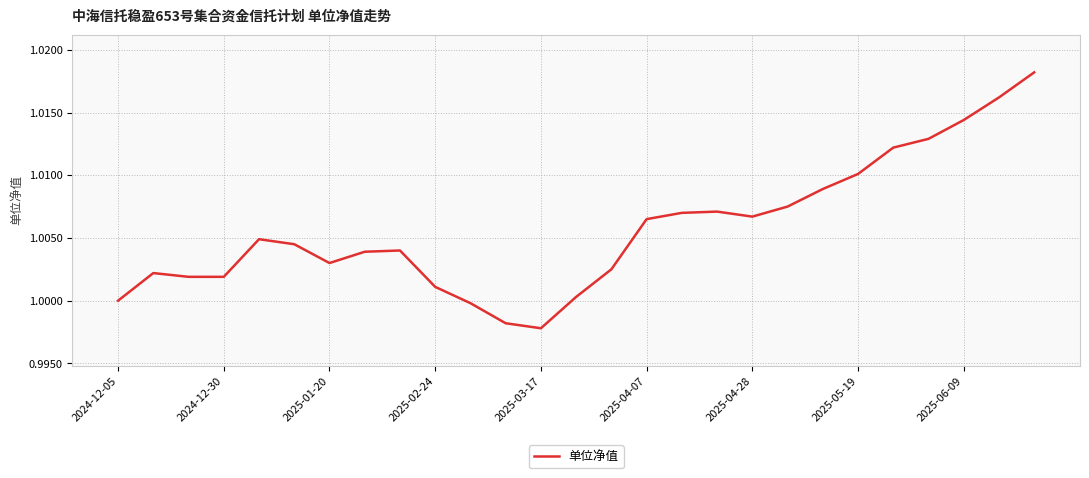

True or false: the data shows 1.3 at 2025-01-20.

False